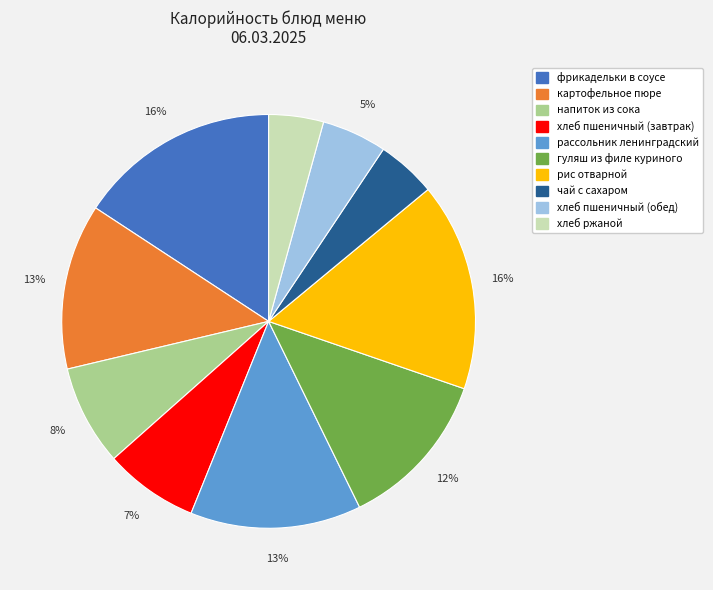

Is the sum of фрикадельки в соусе and напиток из сока greater than half?

No